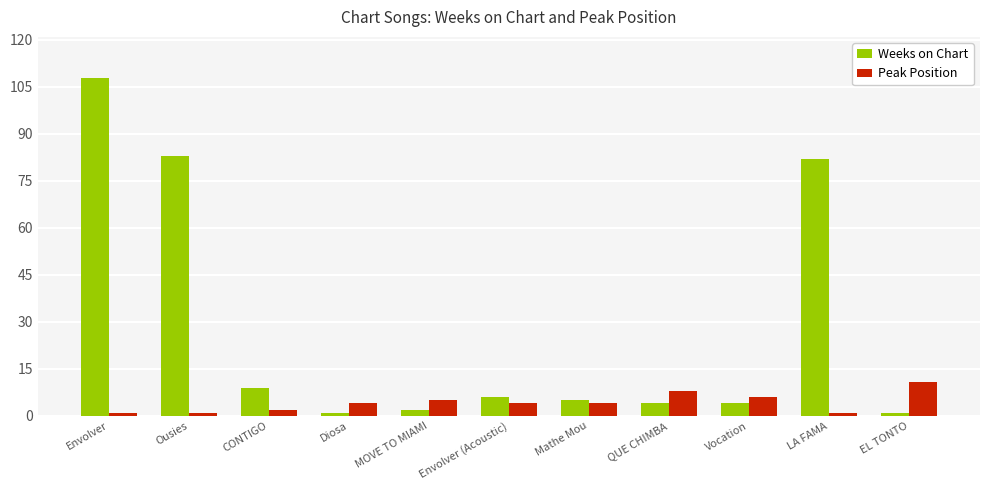

Are the bars horizontal?

No